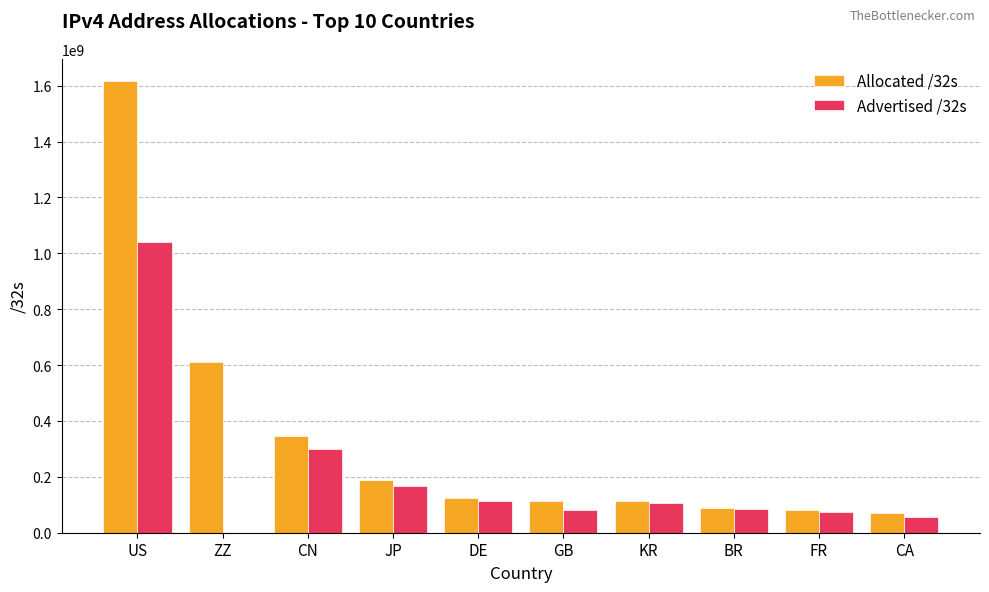

Which series has the widest spread of values?

Allocated /32s